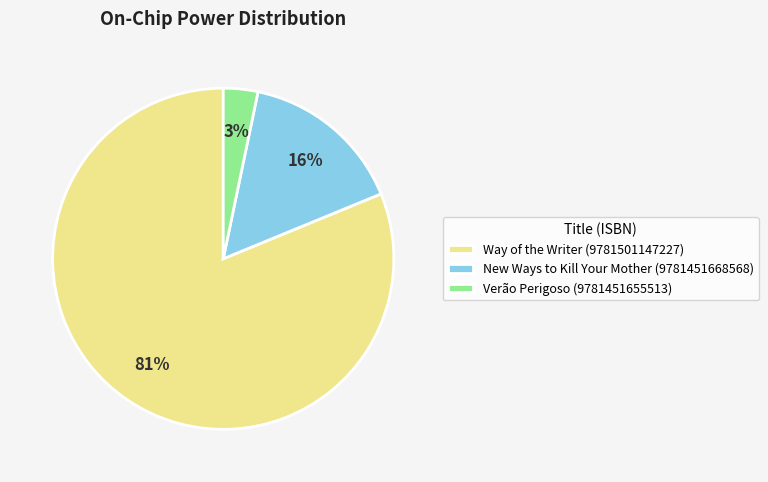

Rank the categories by value from lowest to highest.

Verão Perigoso (9781451655513), New Ways to Kill Your Mother (9781451668568), Way of the Writer (9781501147227)